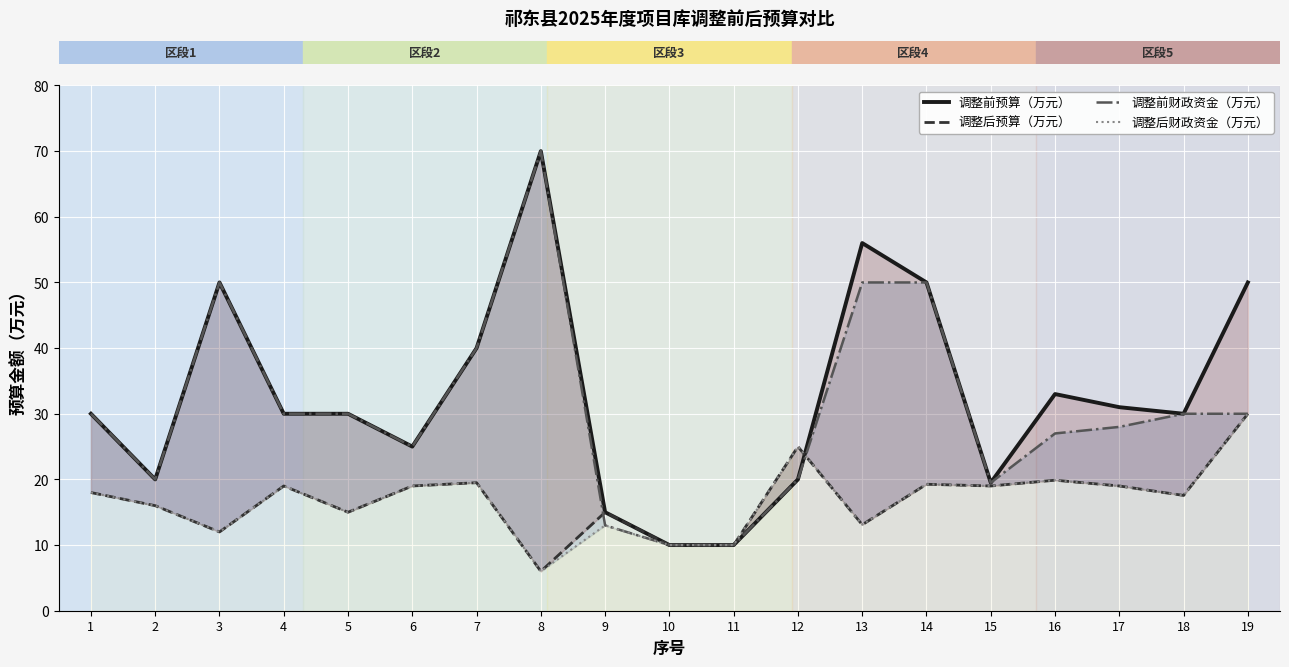

At 19, list the series in order from largest to smallest.

调整前预算（万元）, 调整后预算（万元）, 调整前财政资金（万元）, 调整后财政资金（万元）